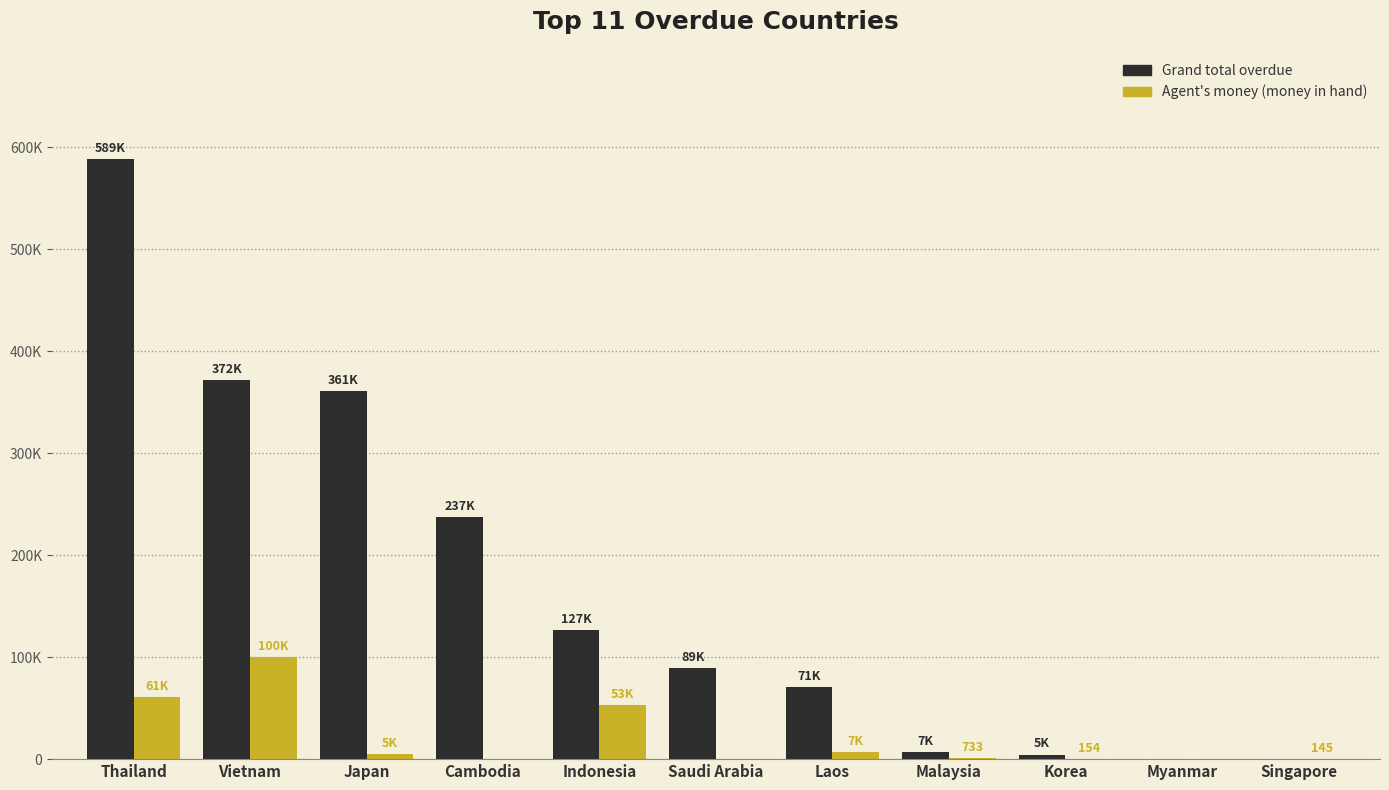

What is the label of the 10th bar from the right?

Vietnam